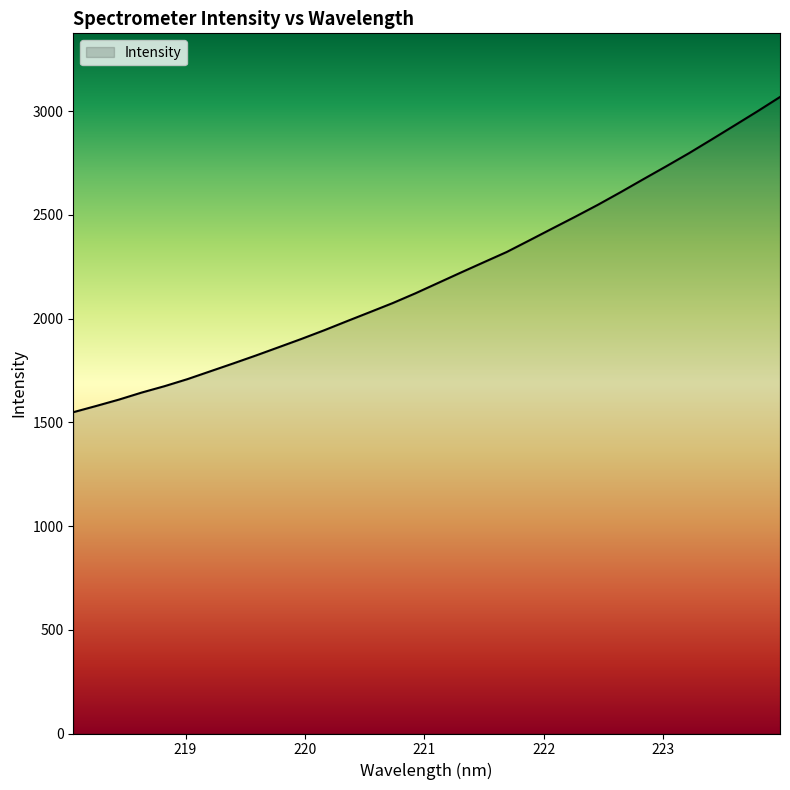

What is the maximum value shown in the chart?

3068.1